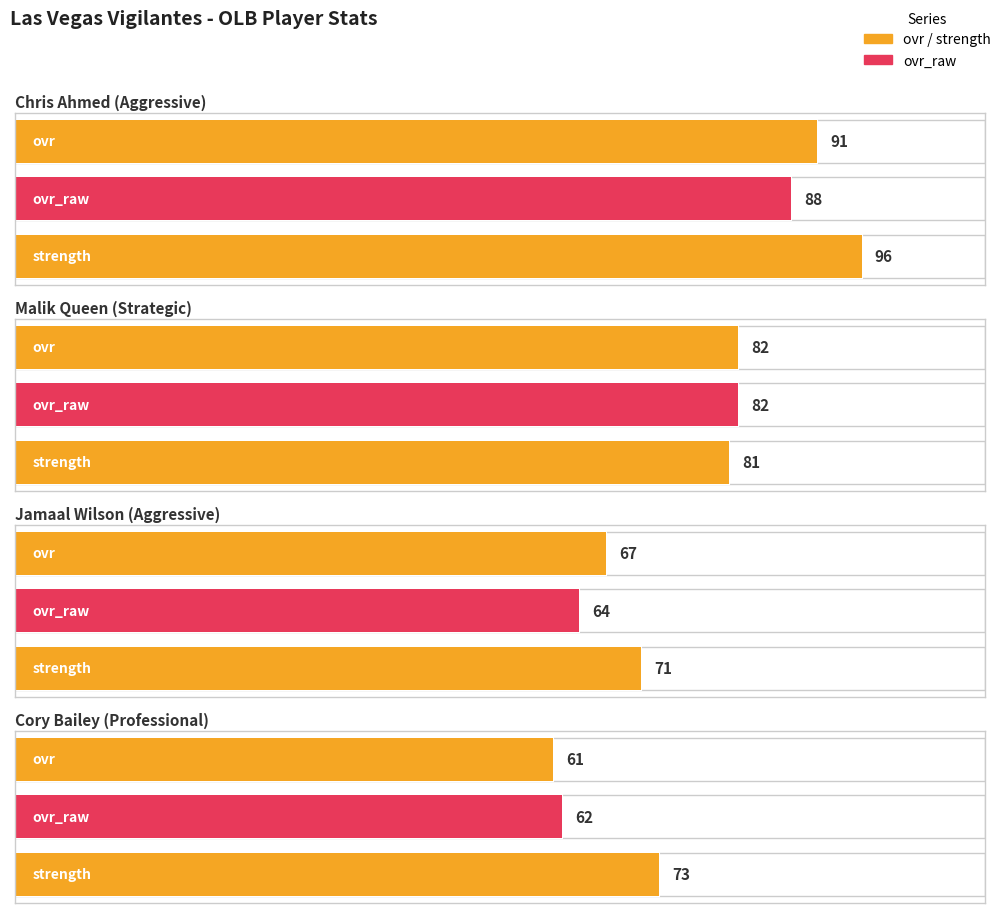

Reading left to right, list all the values displayed in this chart.

ovr: 91	82	67	61
ovr_raw: 88	82	64	62
strength: 96	81	71	73